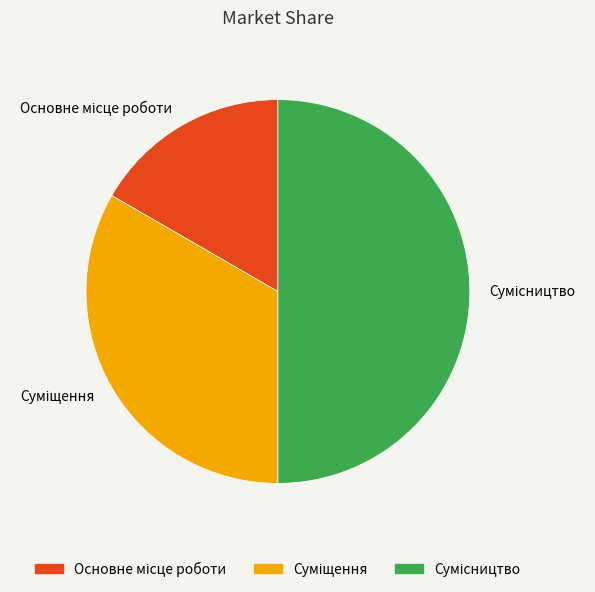

What is the change in value from Основне місце роботи to Суміщення?

+1